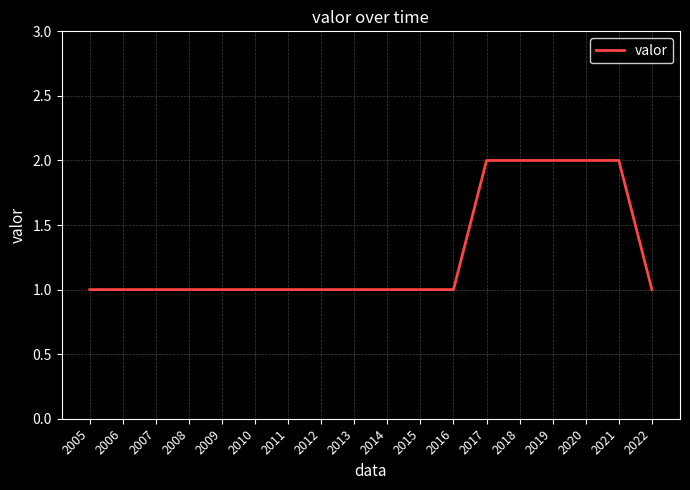

Reading right to left, what are all the values shown in this chart?

1	2	2	2	2	2	1	1	1	1	1	1	1	1	1	1	1	1